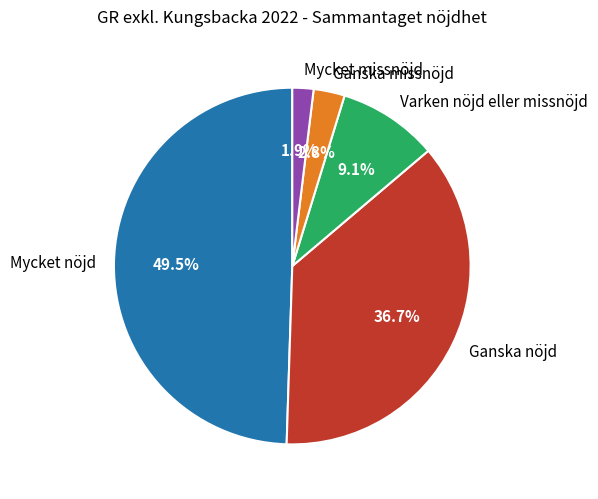

Is there any slice that represents more than half of the pie?

No